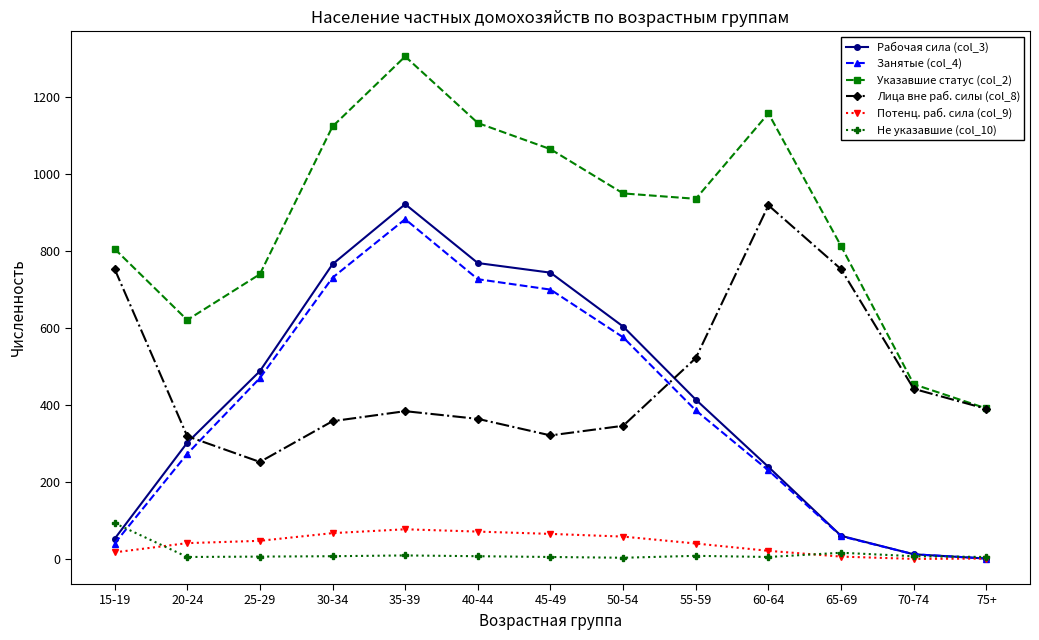

In Не указавшие (col_10), how many points are higher than both neighbors (excluding endpoints)?

3